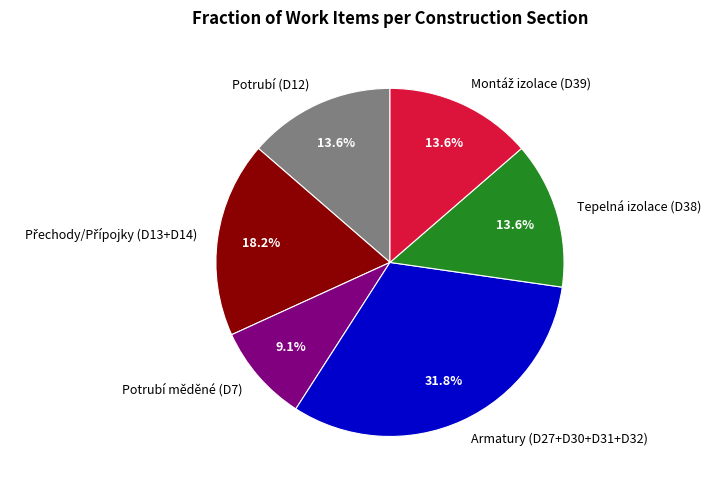

What percentage is NOT represented by Potrubí (D12)?

86.4%